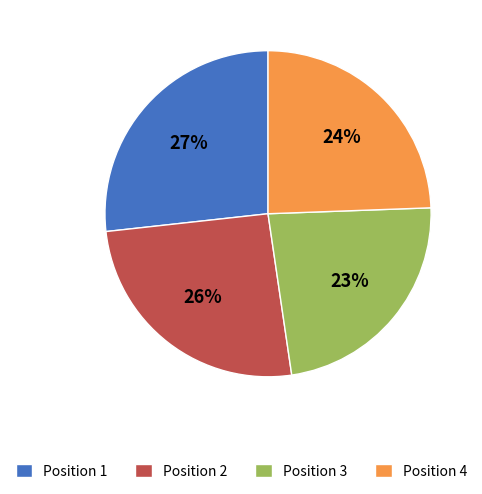

Which category has the biggest portion of the pie?

Position 1